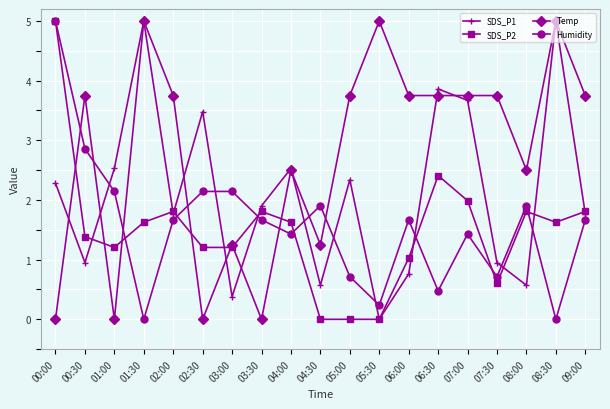

In Humidity, how many points are lower than both neighbors (excluding endpoints)?

6